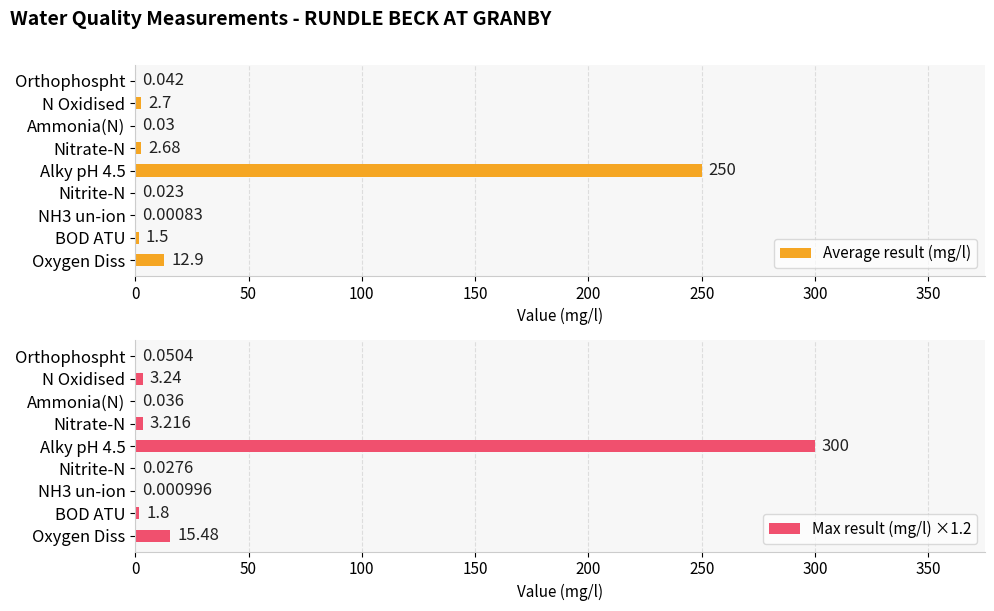

Where is Max result (mg/l) ×1.2 nearest to the value 150?

Oxygen Diss